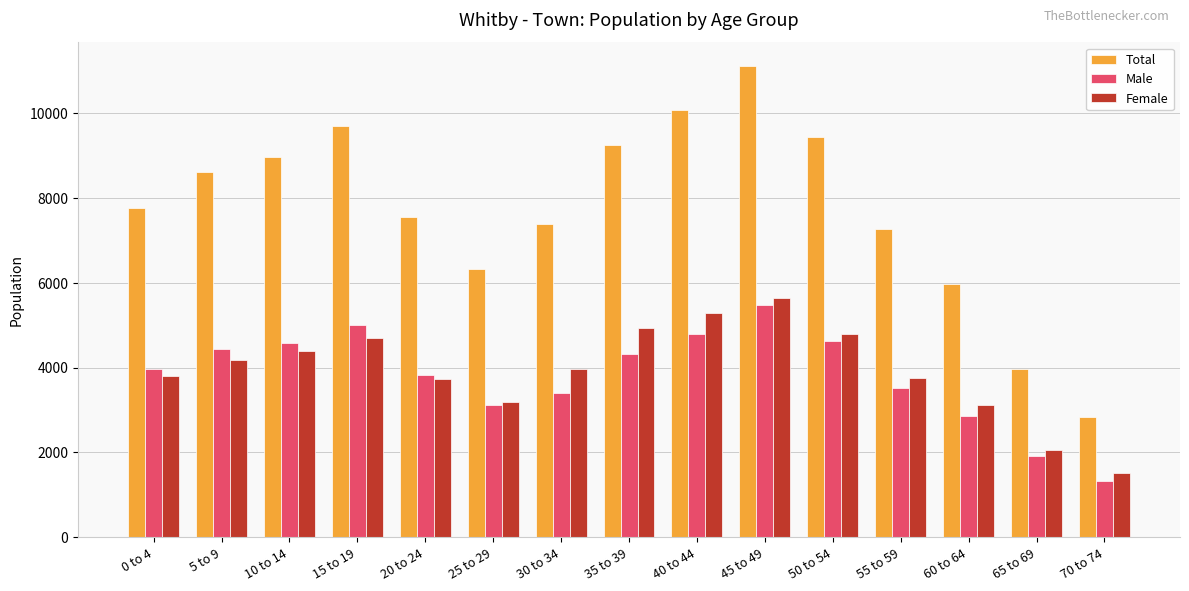

What is the difference between the highest and lowest values at 15 to 19?

5005